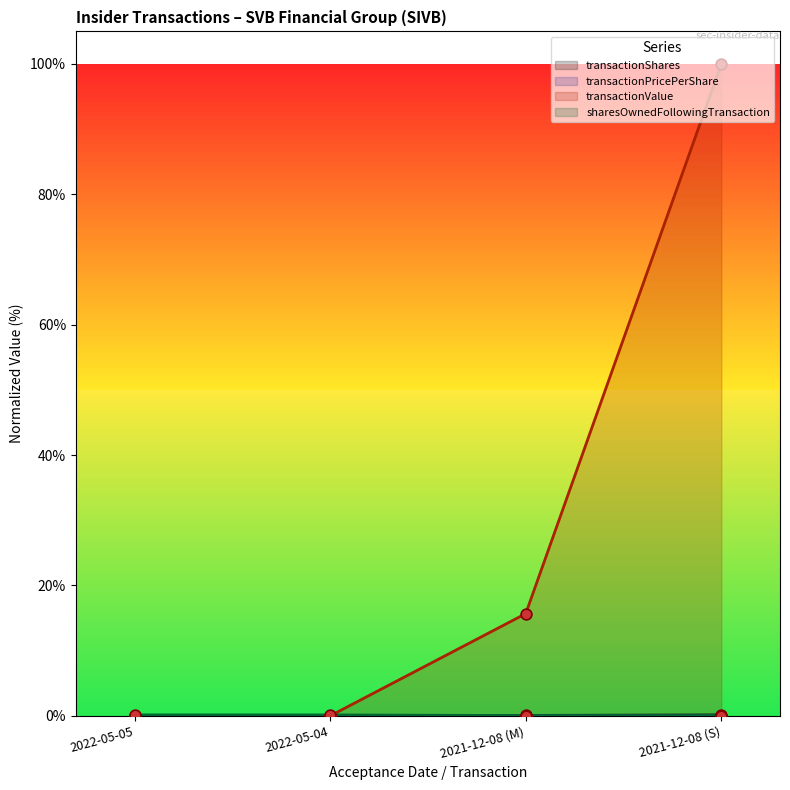

At how many categories does at least one series exceed 0?

4